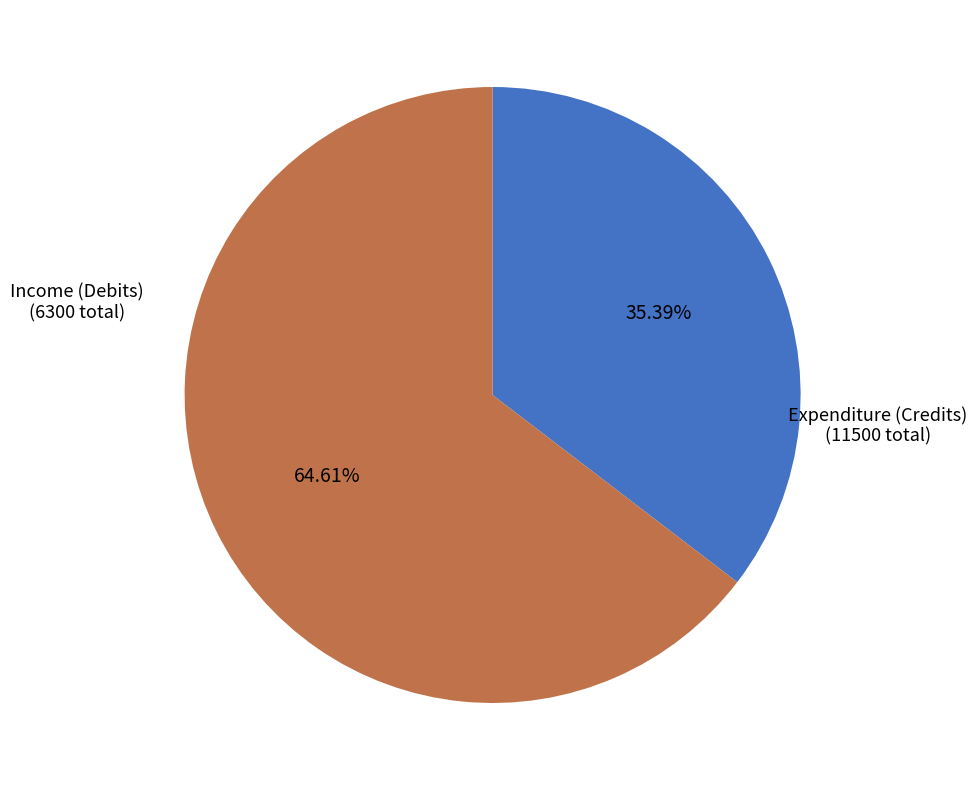

Does any single category account for the majority?

Yes